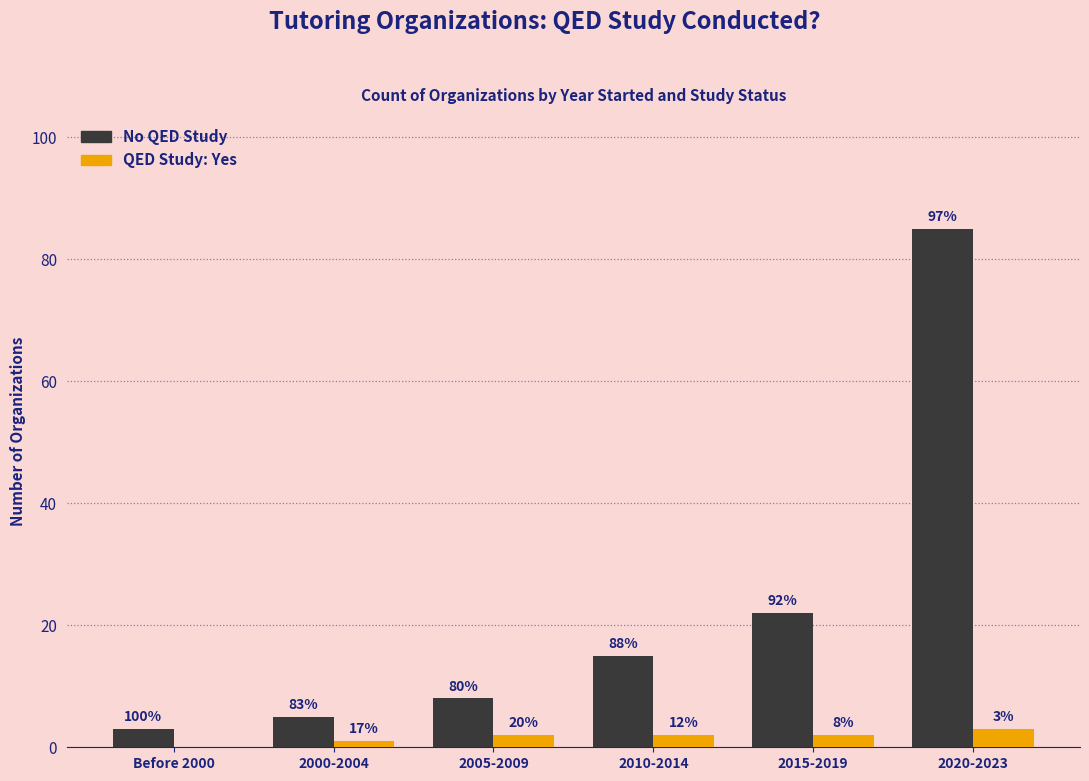

Are the bars grouped side by side (vs. stacked)?

Yes